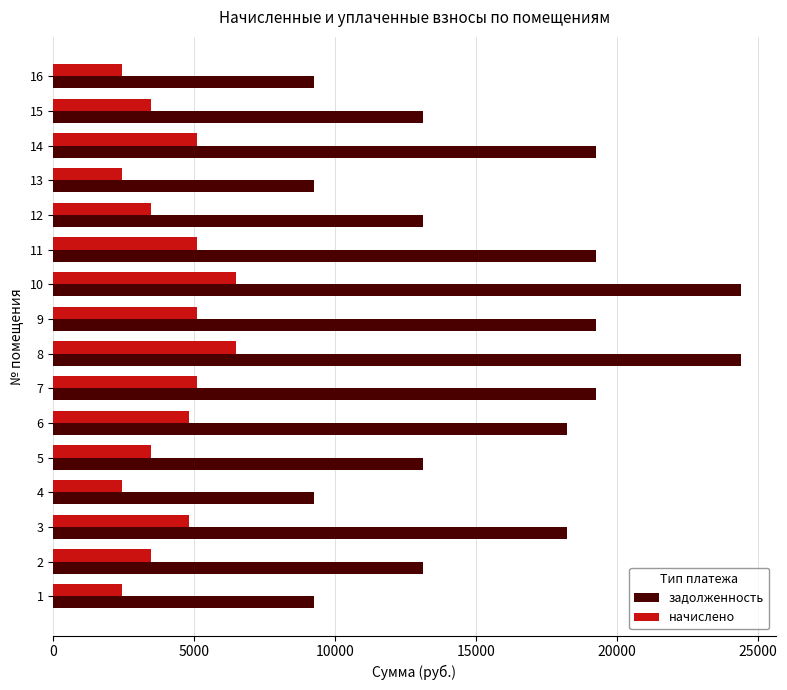

Is the value of задолженность at 12 greater than the value of начислено at 8?

Yes